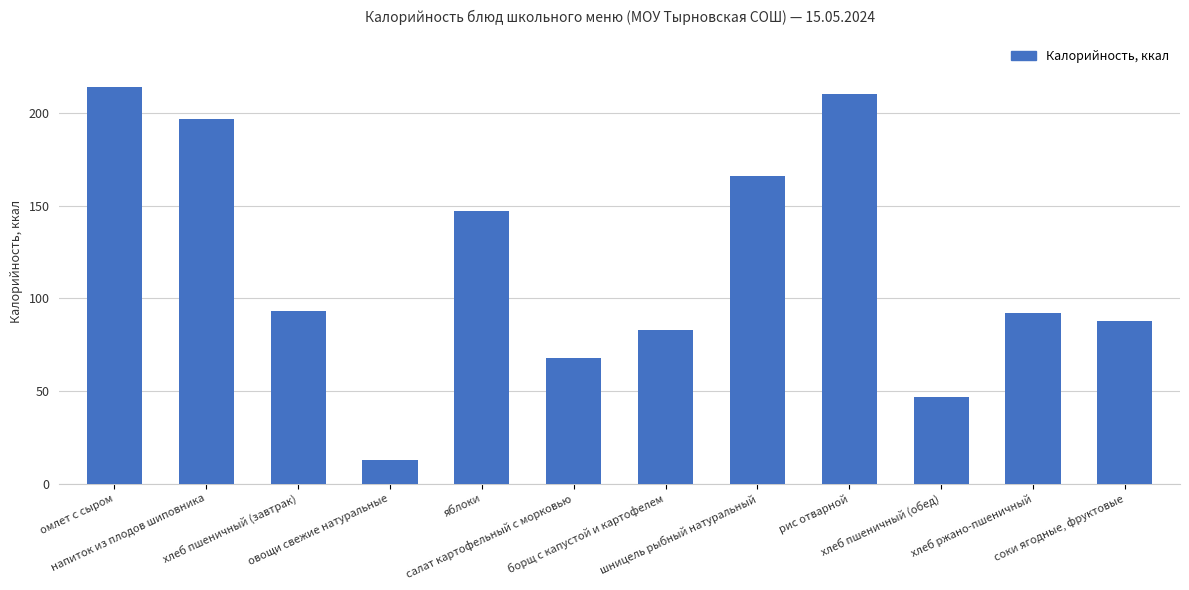

List the labels in order of value, largest first.

омлет с сыром, рис отварной, напиток из плодов шиповника, шницель рыбный натуральный, яблоки, хлеб пшеничный (завтрак), хлеб ржано-пшеничный, соки ягодные, фруктовые, борщ с капустой и картофелем, салат картофельный с морковью, хлеб пшеничный (обед), овощи свежие натуральные